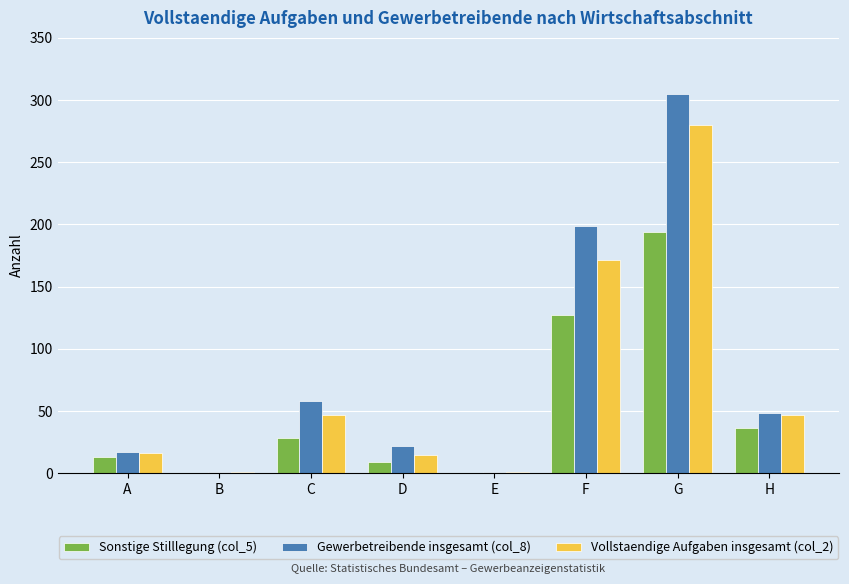

What is the average value of the Sonstige Stilllegung (col_5) series?

51